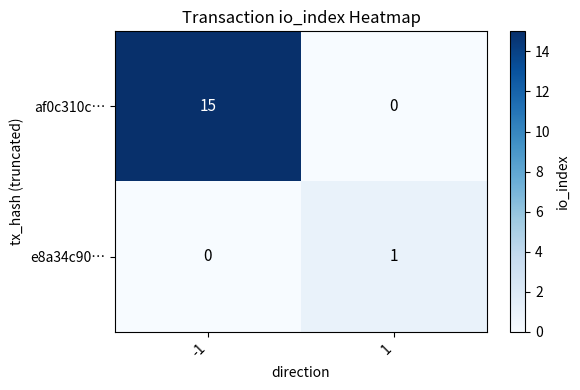

List the labels in order of e8a34c90… value, largest first.

1, -1